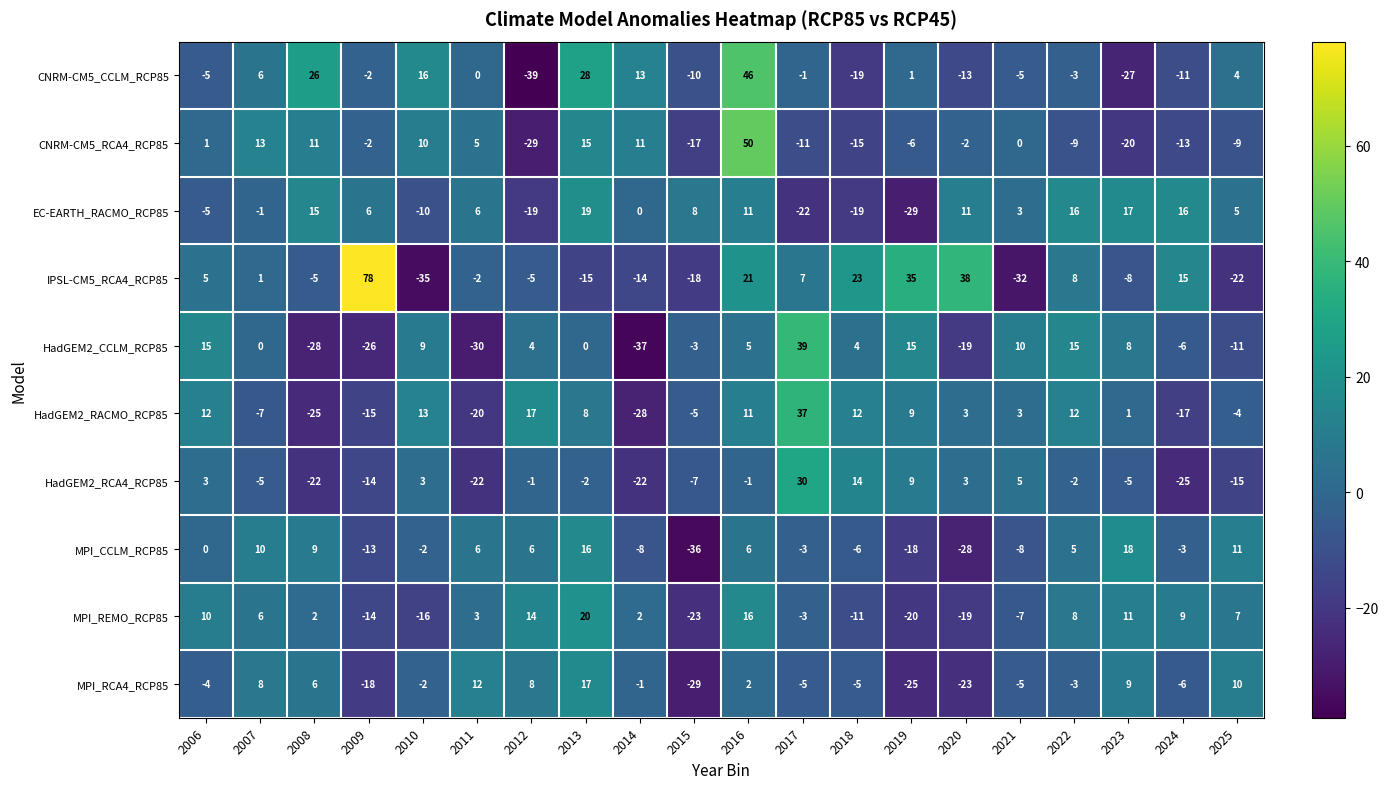

Which series has the largest total across all categories?

IPSL-CM5_RCA4_RCP85